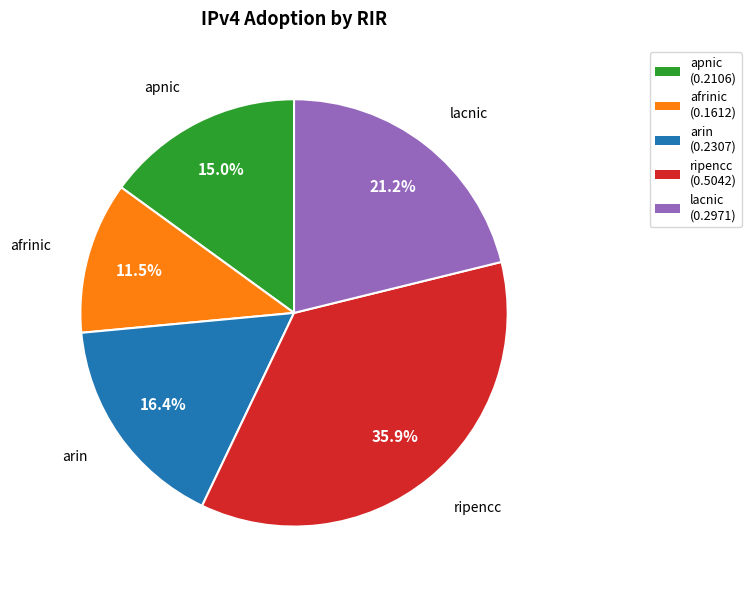

Is there any slice that represents more than half of the pie?

No